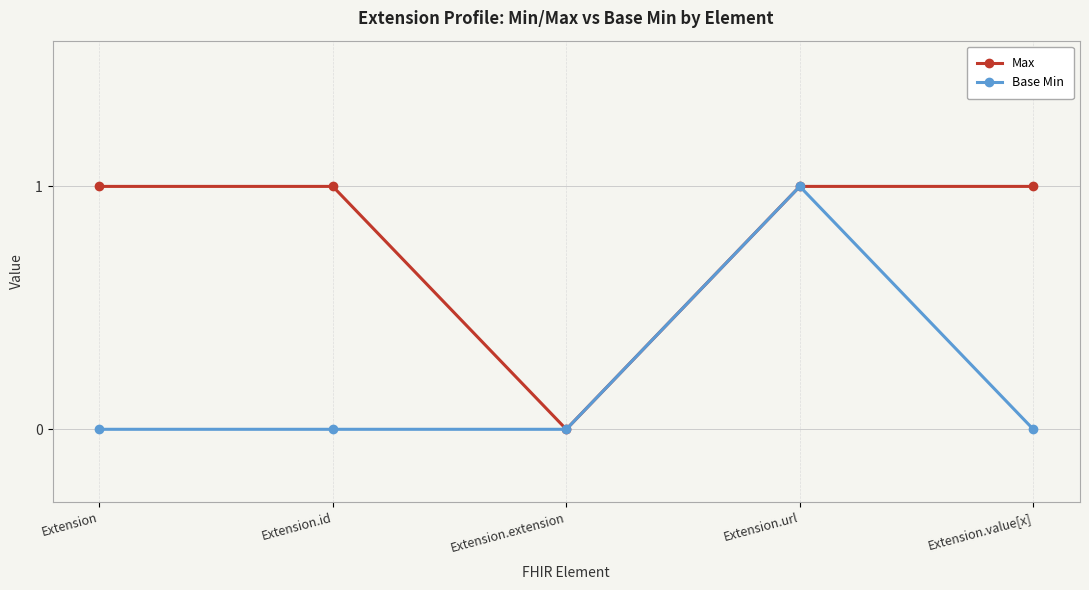

How many interior local valleys does the Max series have?

1